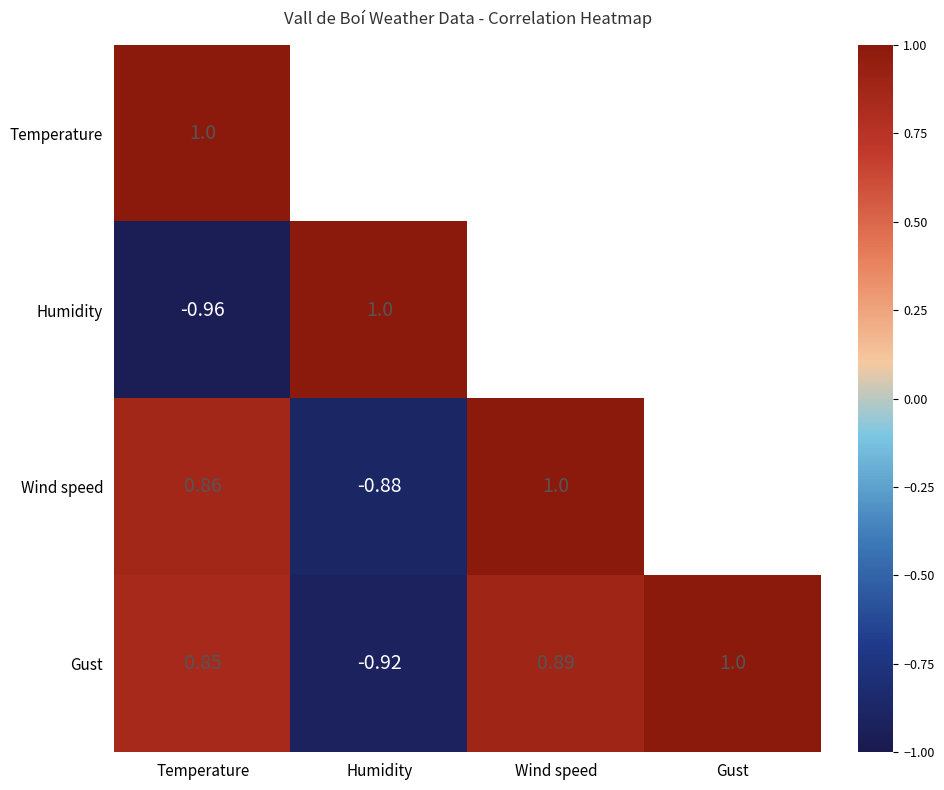

Rank the series at Temperature from highest to lowest value.

Temperature, Wind speed, Gust, Humidity